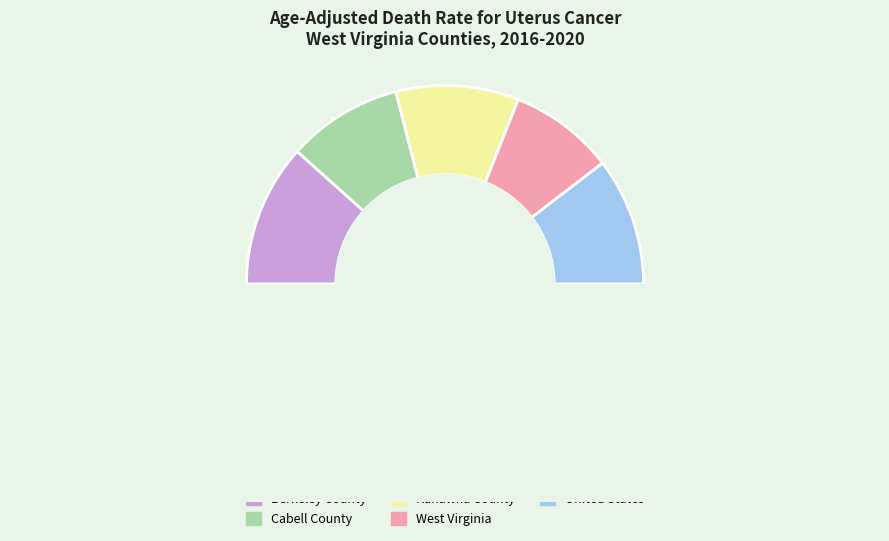

How many slices are in this pie chart?

5